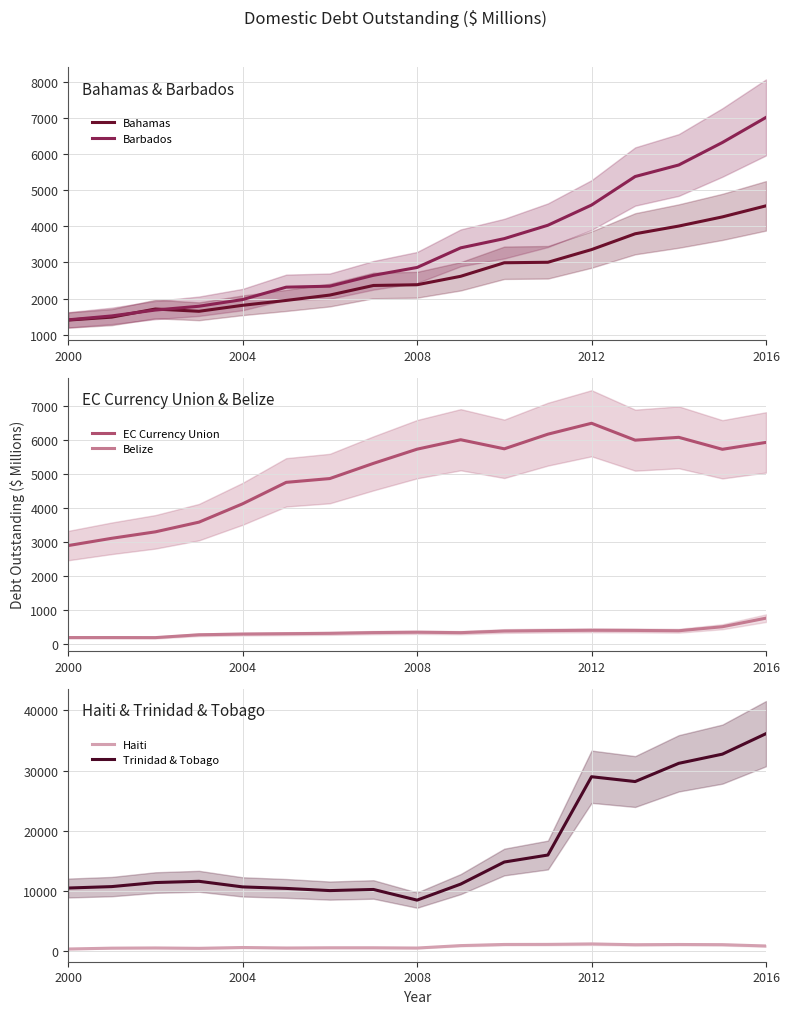

Reading right to left, list all the values displayed in this chart.

Bahamas: 4570.1	4263.4	4009.7	3795.7	3357.3	3006.1	2992.5	2617.3	2383.0	2363.1	2097.1	1948.7	1813.3	1647.6	1710.5	1486.0	1404.1
Barbados: 7020.2	6324.8	5701.9	5381.9	4591.8	4032.1	3661.4	3405.3	2861.8	2644.5	2343.2	2315.9	1972.4	1787.5	1682.3	1519.4	1410.4
EC Currency Union: 5930.3	5726.7	6079.7	5996.2	6494.5	6173.0	5741.0	6008.8	5730.4	5311.9	4864.1	4752.2	4119.3	3578.7	3292.9	3102.7	2887.6
Belize: 747.8	494.4	376.1	386.0	389.9	381.2	367.8	320.2	332.8	321.9	299.9	289.9	278.6	257.8	174.2	176.0	176.0
Haiti: 837.8	1055.1	1085.8	1046.6	1176.2	1101.7	1088.9	900.7	496.5	538.9	539.0	503.8	583.9	449.4	509.5	476.6	335.0
Trinidad & Tobago: 36130.7	32724.2	31198.0	28168.5	28970.5	15956.6	14792.7	11121.7	8459.0	10231.9	10043.6	10407.9	10658.3	11589.6	11380.8	10707.7	10470.2